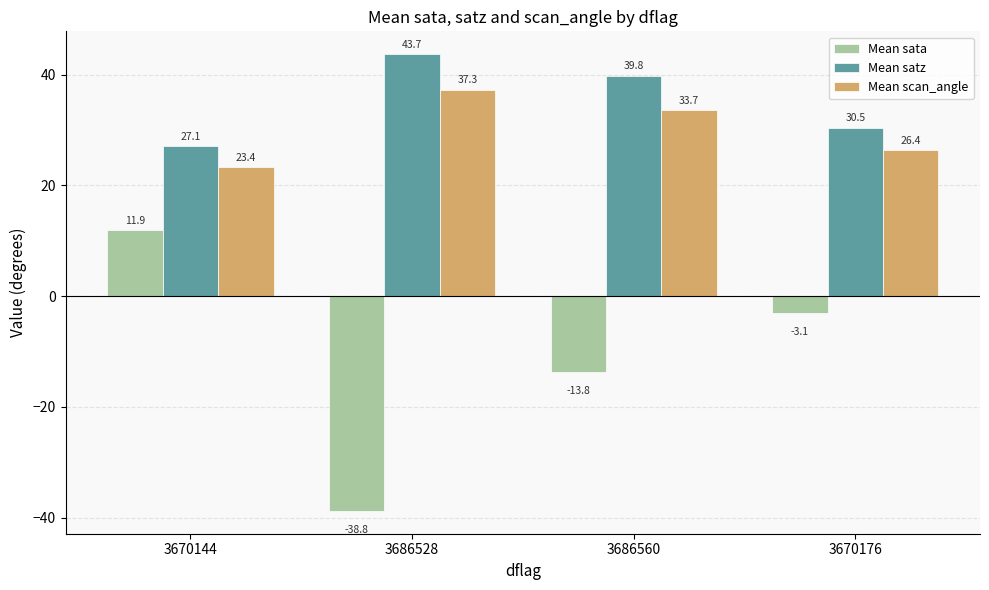

What is the difference between the maximum and minimum values in the Mean scan_angle series?

13.9